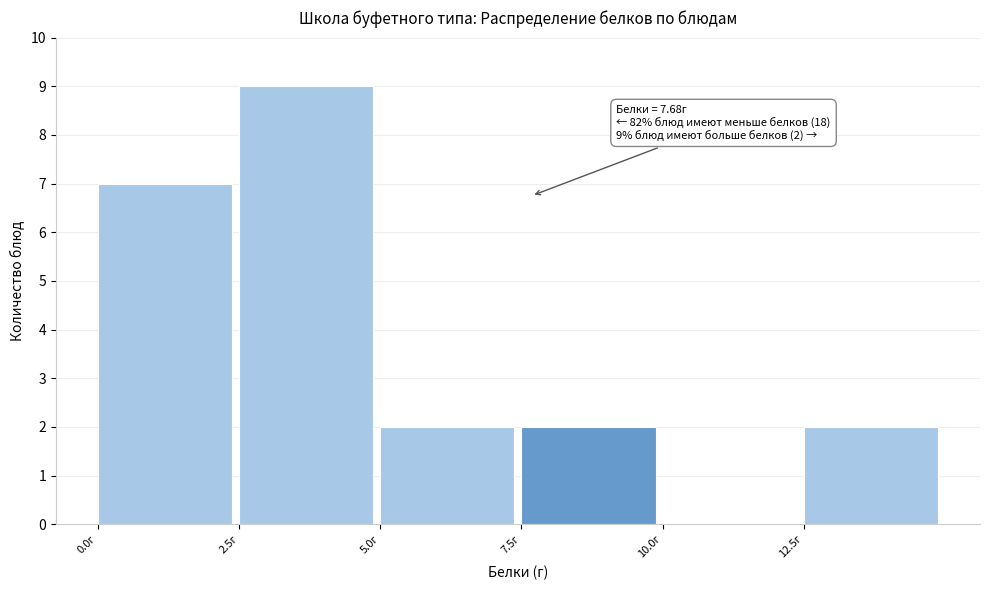

Which range on the x-axis has the tallest bar?

2.5 to 5.0